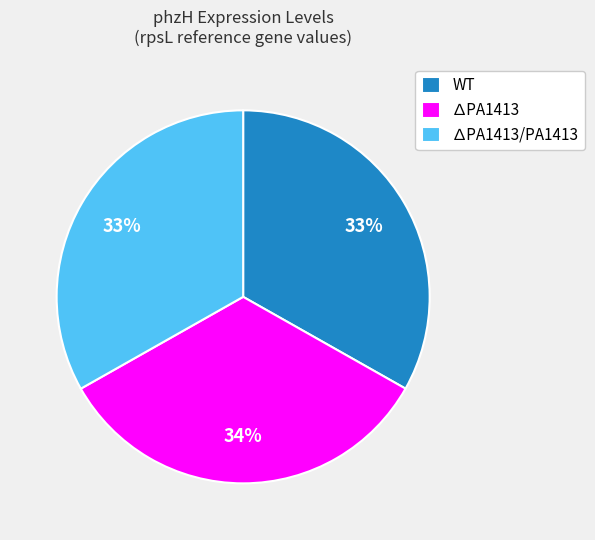

Approximately how many times larger is the value at ∆PA1413/PA1413 compared to ∆PA1413?

1.0